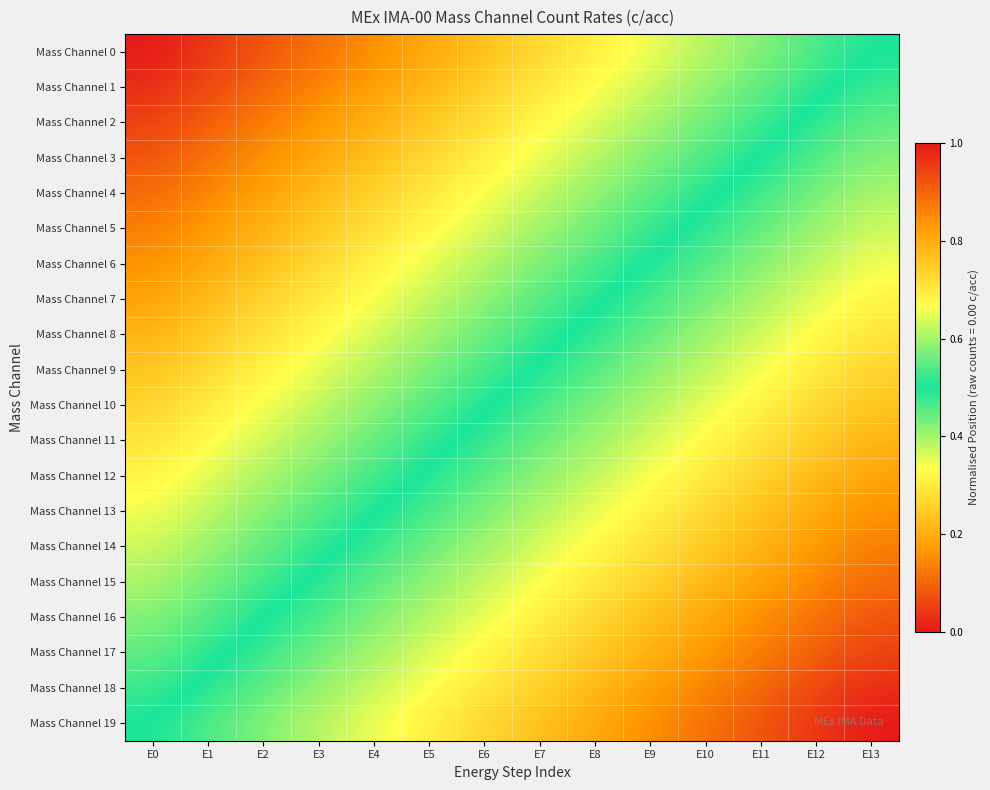

How many distinct data groups are displayed?

20